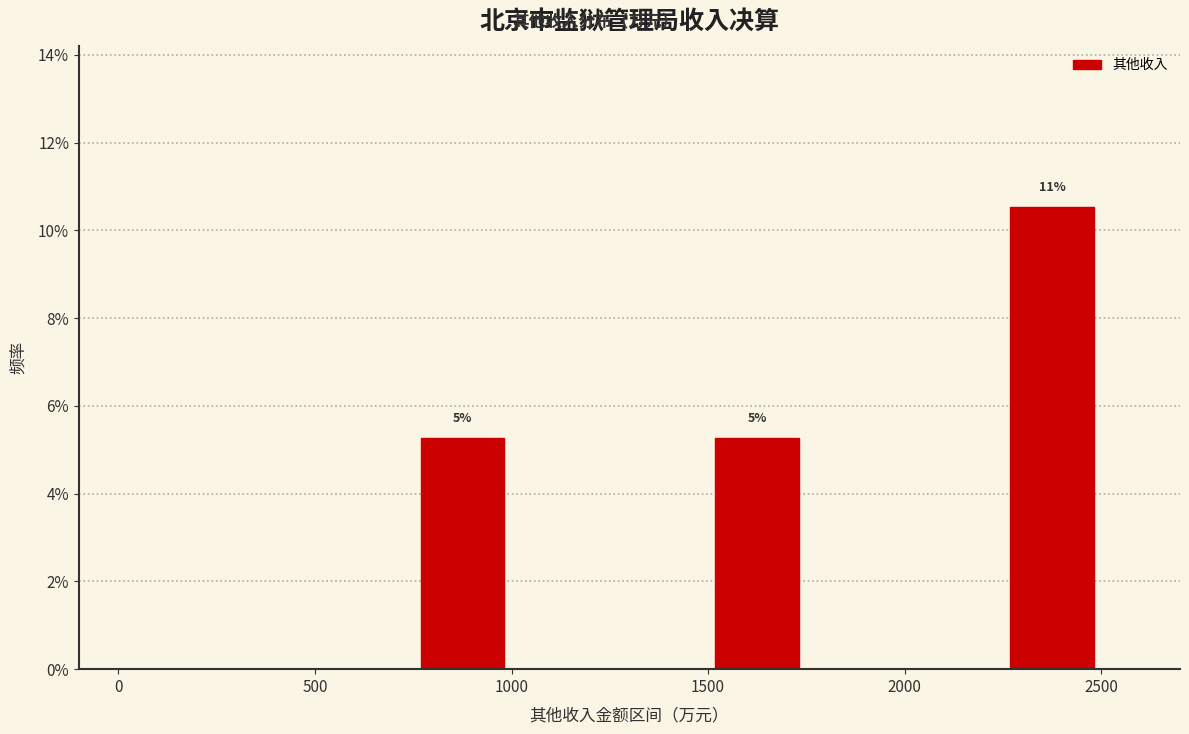

Over which range of the x-axis is the bar tallest?

2250 to 2500